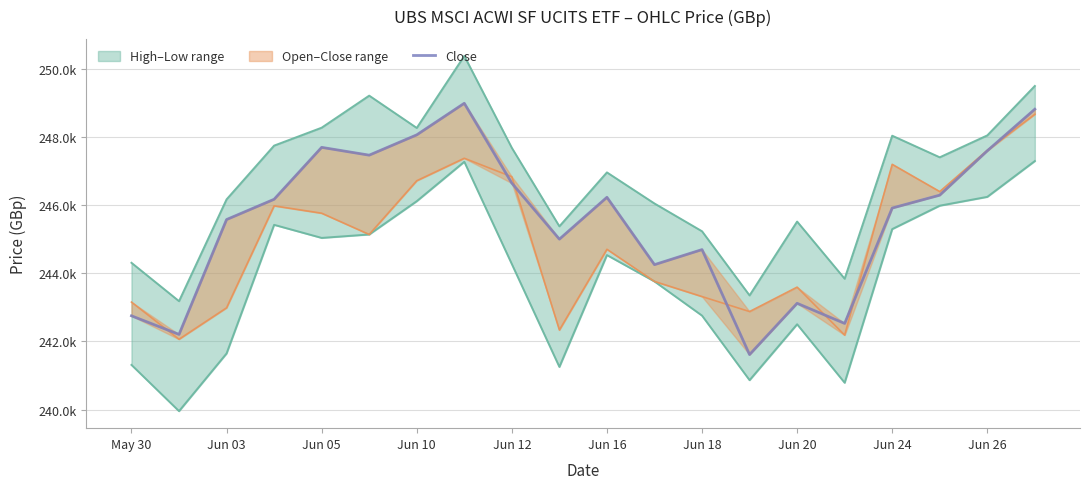

Between 13 and Jun 12, which is larger?

Jun 12